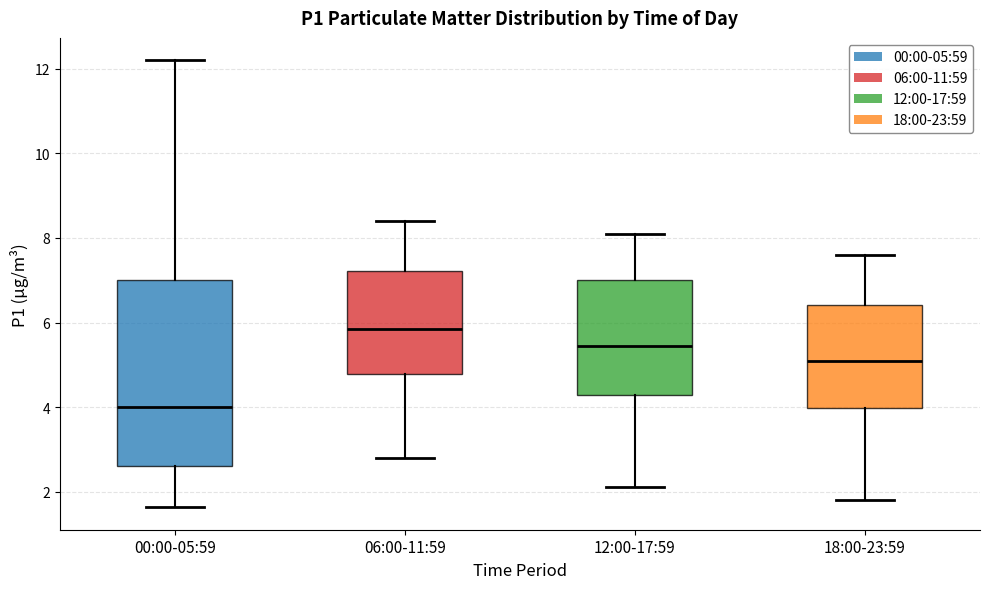

Reading left to right, transcribe this box plot: for each box, give where its median line is, the range the box spans, and where its two whiskers end, as read against the y-axis. The values are not printed on the chart, so give them approximately, as read against the axis.

00:00-05:59: median 4.0, box 2.6 to 7.0, whiskers 1.6 to 12.2
06:00-11:59: median 5.8, box 4.8 to 7.2, whiskers 2.8 to 8.4
12:00-17:59: median 5.4, box 4.2 to 7.0, whiskers 2.2 to 8.2
18:00-23:59: median 5.2, box 4.0 to 6.4, whiskers 1.8 to 7.6